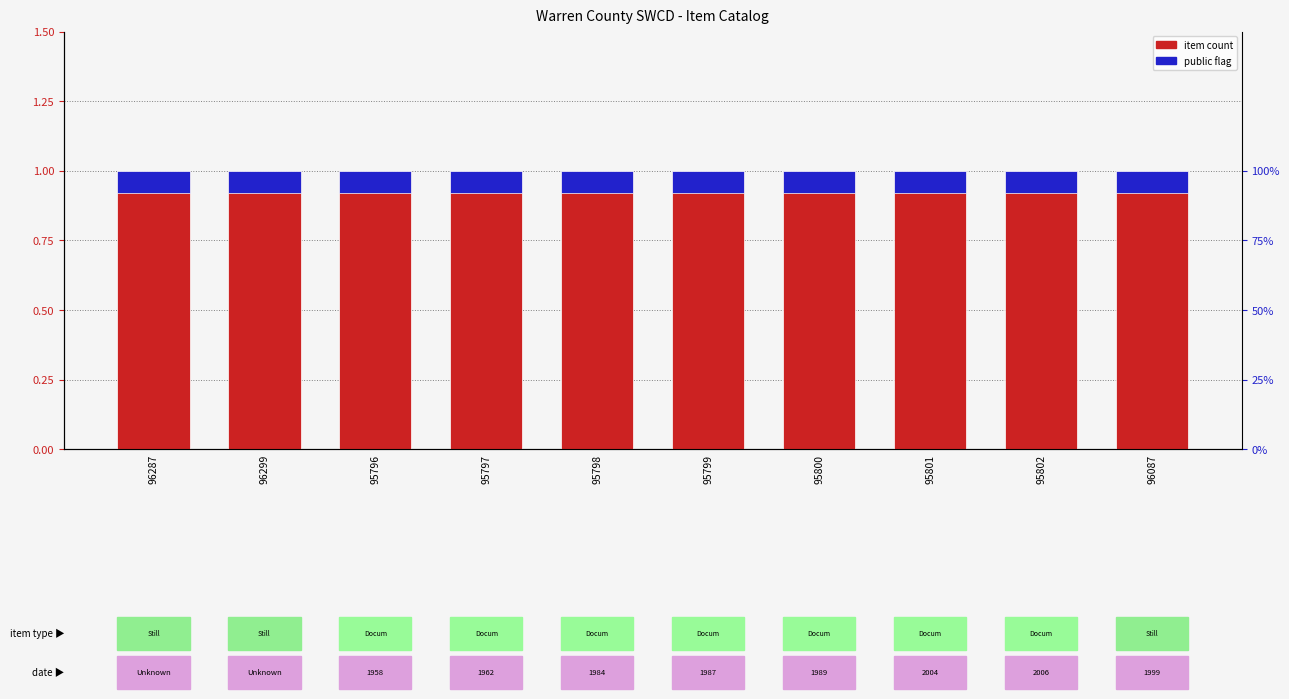

Rank the series by their maximum value, from lowest to highest.

public flag, item count